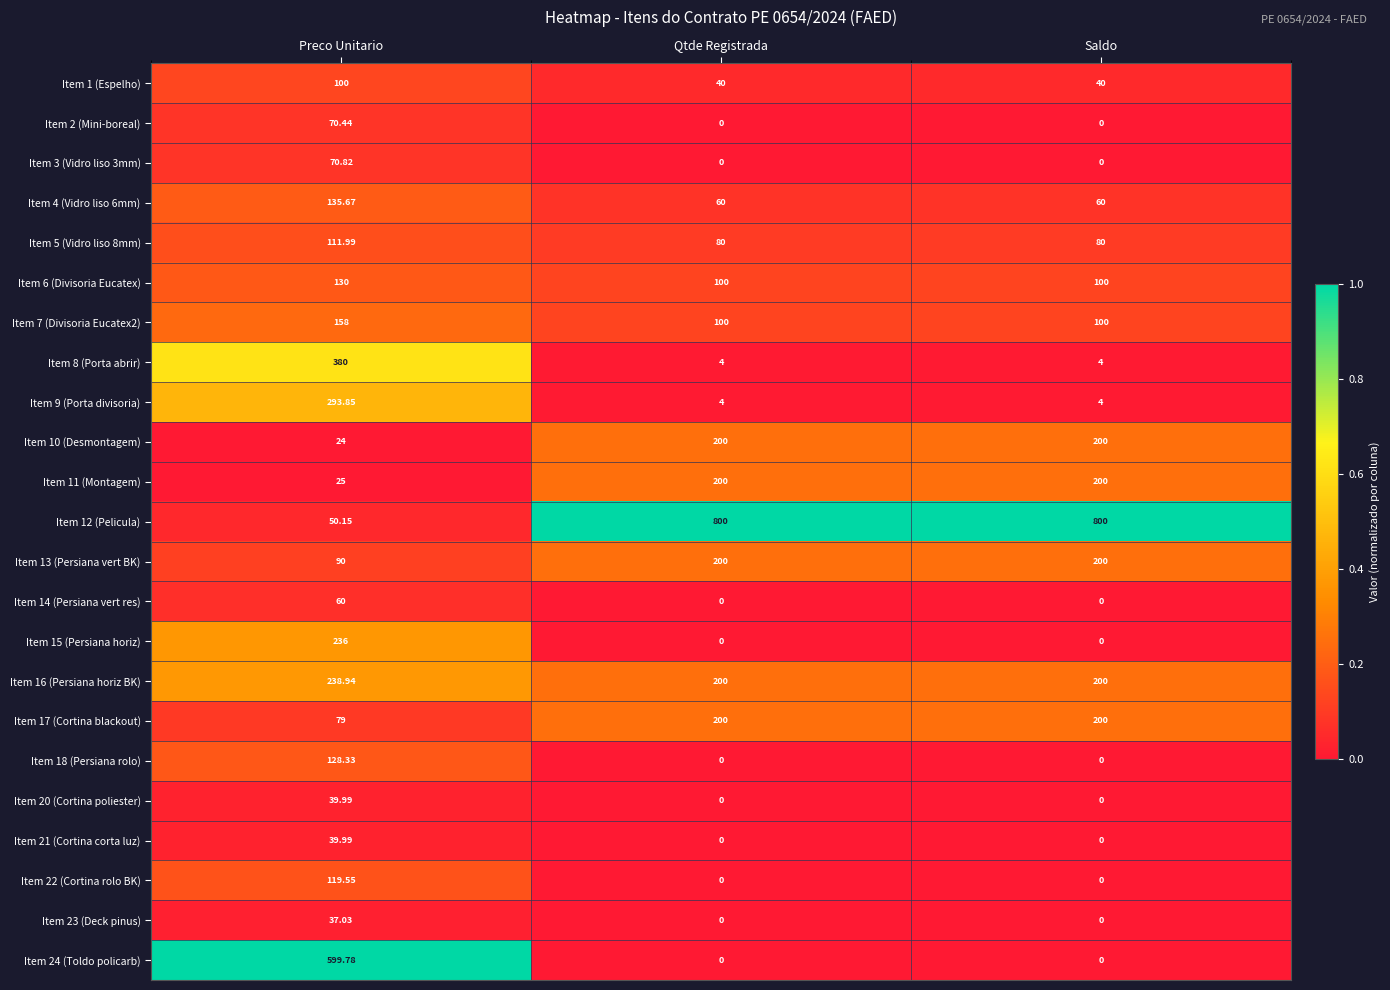

At which category is the sum across all series the highest?

Preco Unitario